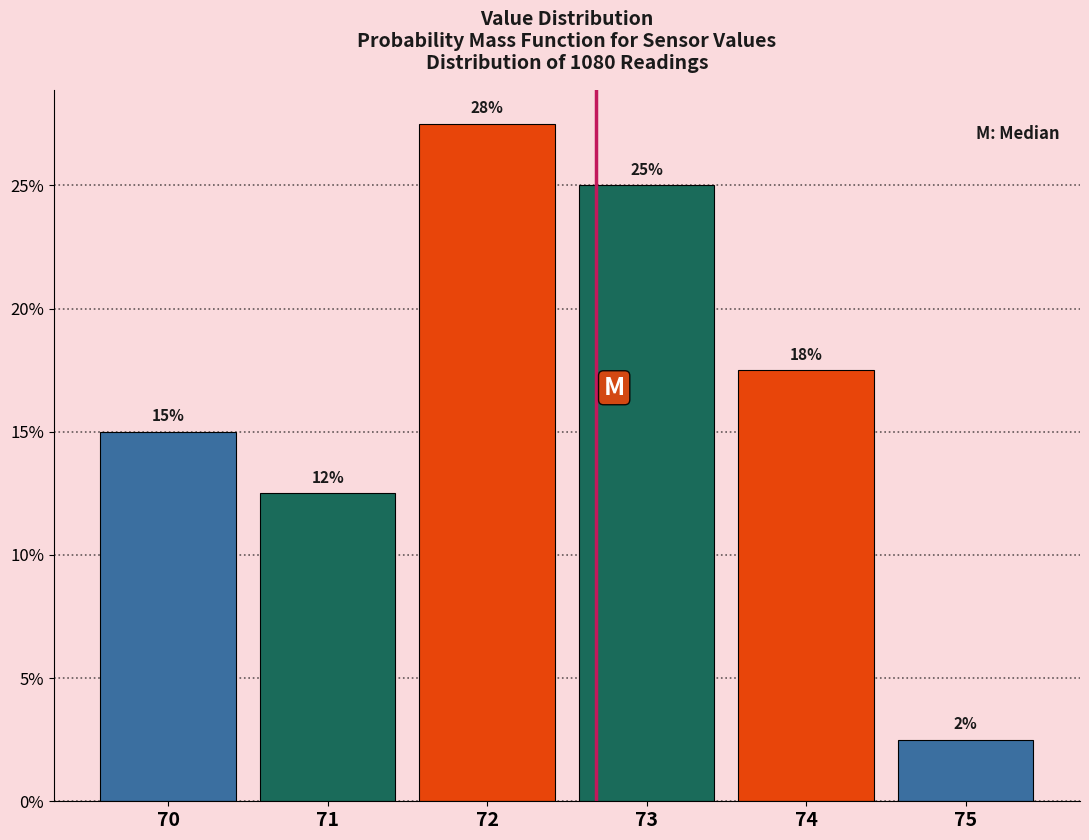

How many bars are there in total?

6